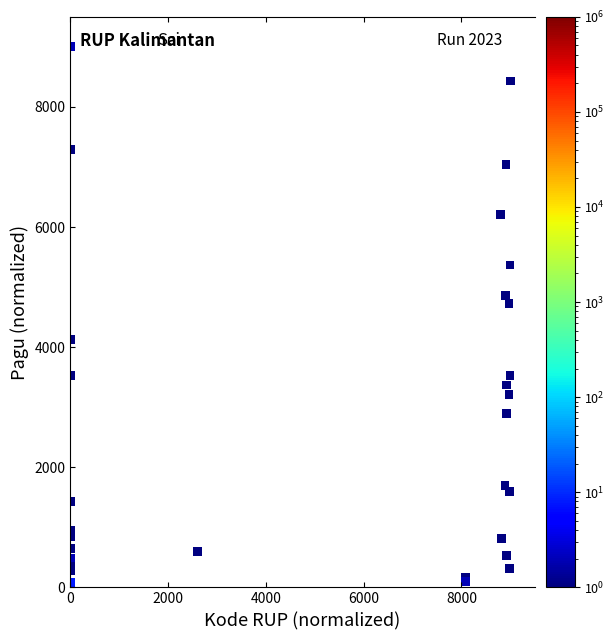

What Y value in the scatter plot is closest to 4500?

4726.8